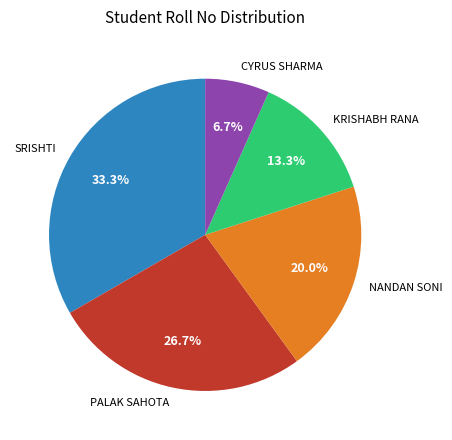

To the nearest percent, what percentage of the pie is NANDAN SONI?

20%